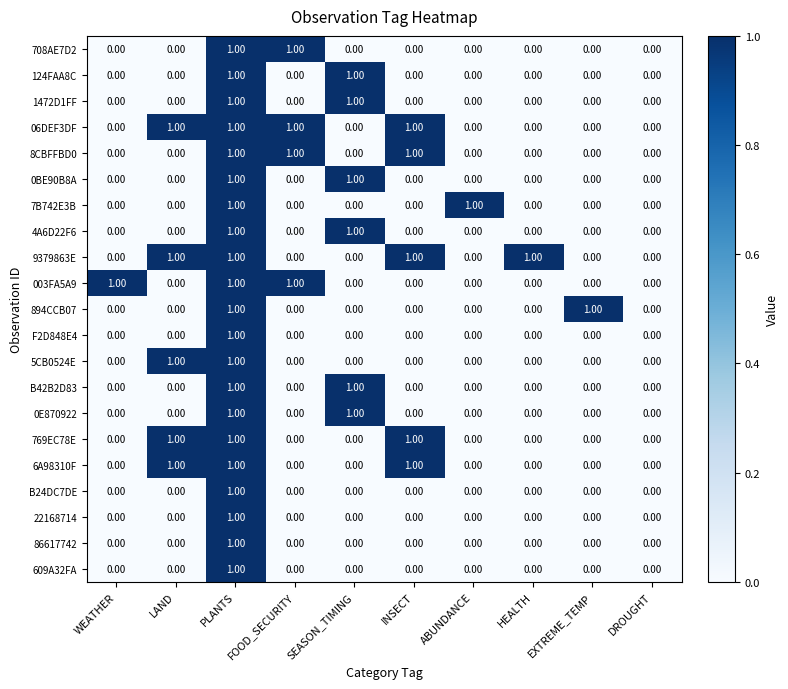

What is the total value across all series at FOOD_SECURITY?

4